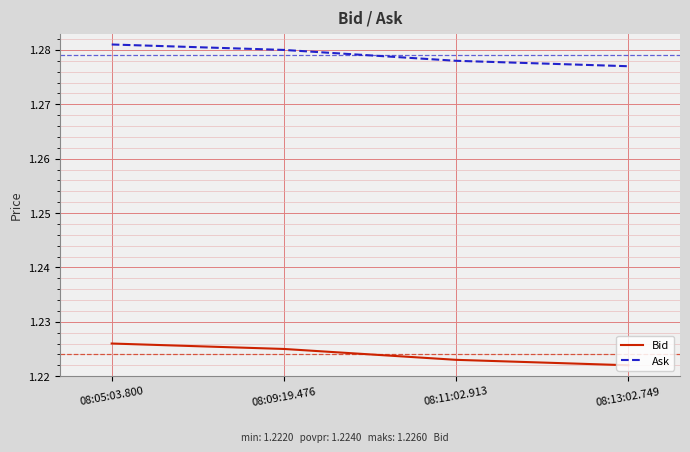

What is the spread (max minus min) of values at 08:13:02.749?

0.1